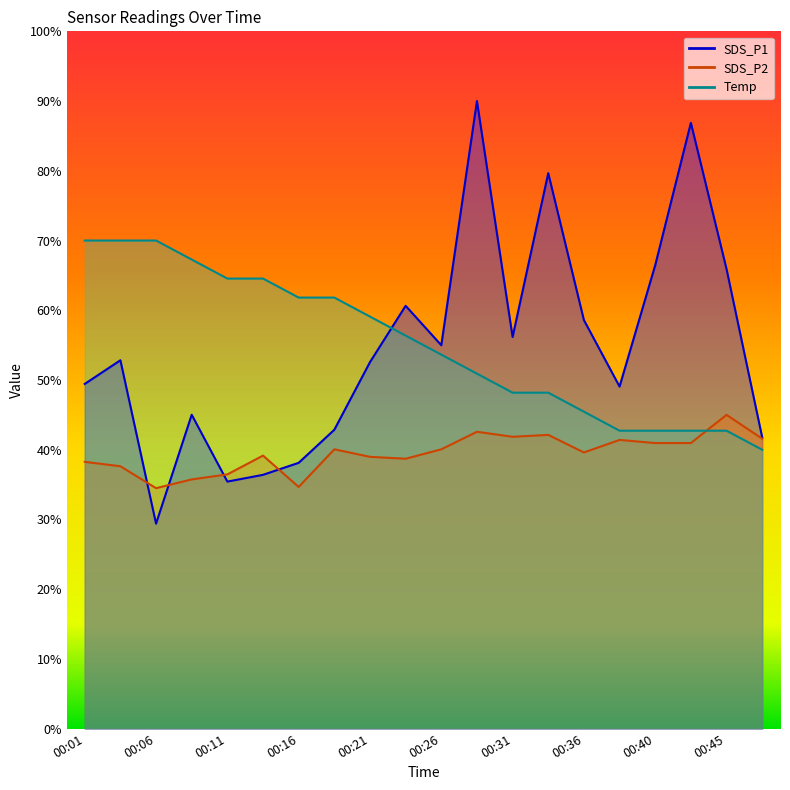

Where is SDS_P1 nearest to the value 59?

00:36